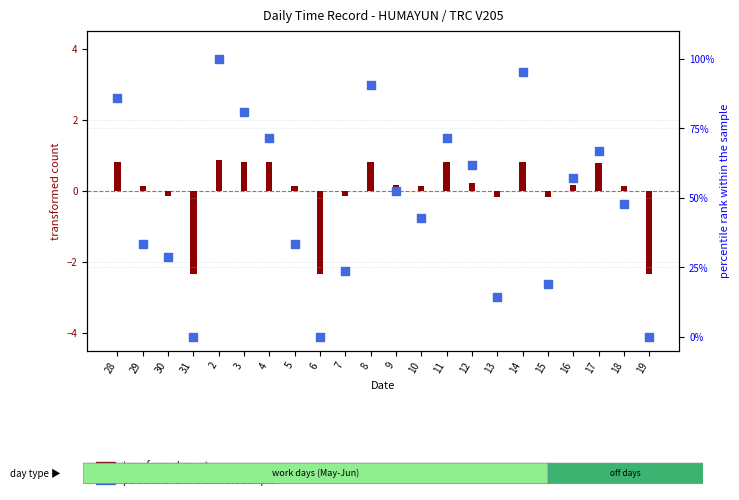

Between 19 and 7, which is larger?

7